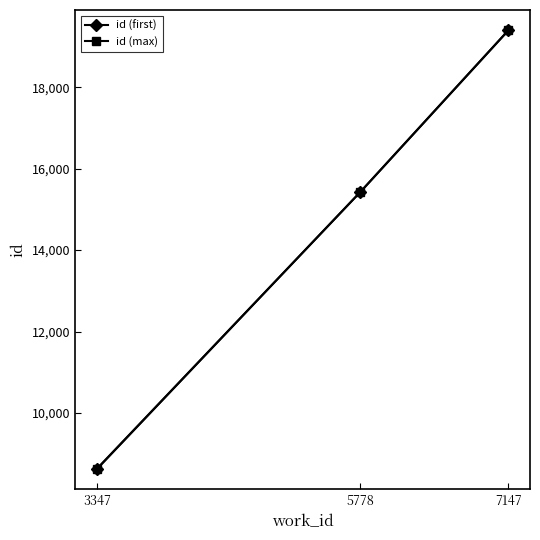

Which series has the largest range (max minus min)?

id (first)